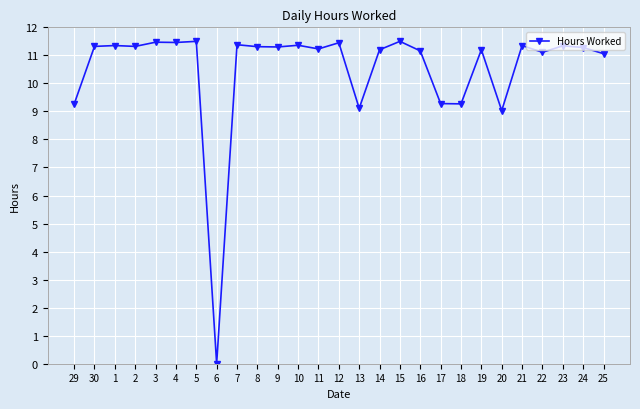

What is the sum of the values at 5 and 4?

23.0